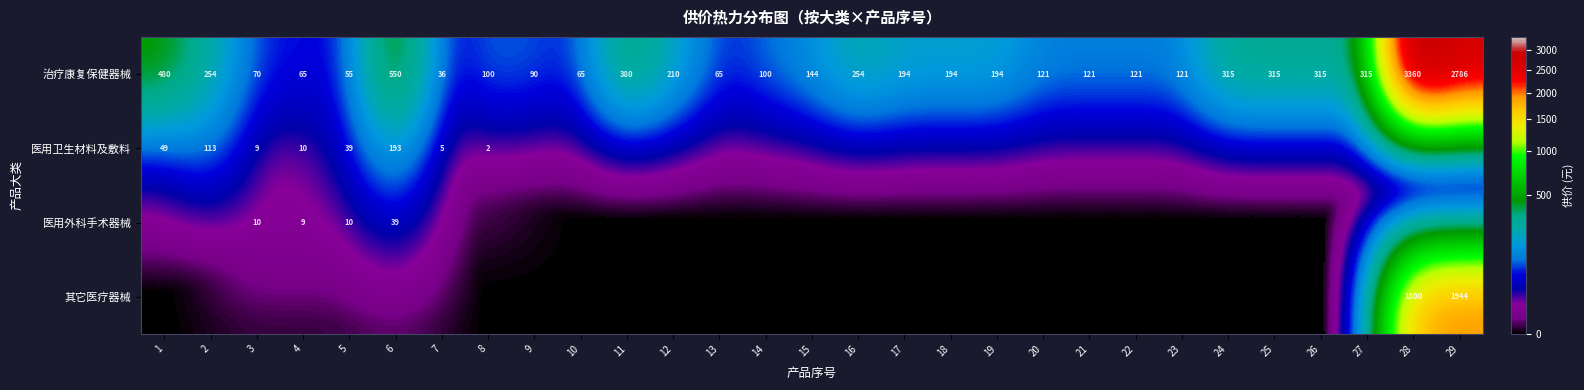

The value of 治疗康复保健器械 at 23 is 71. True or false?

False